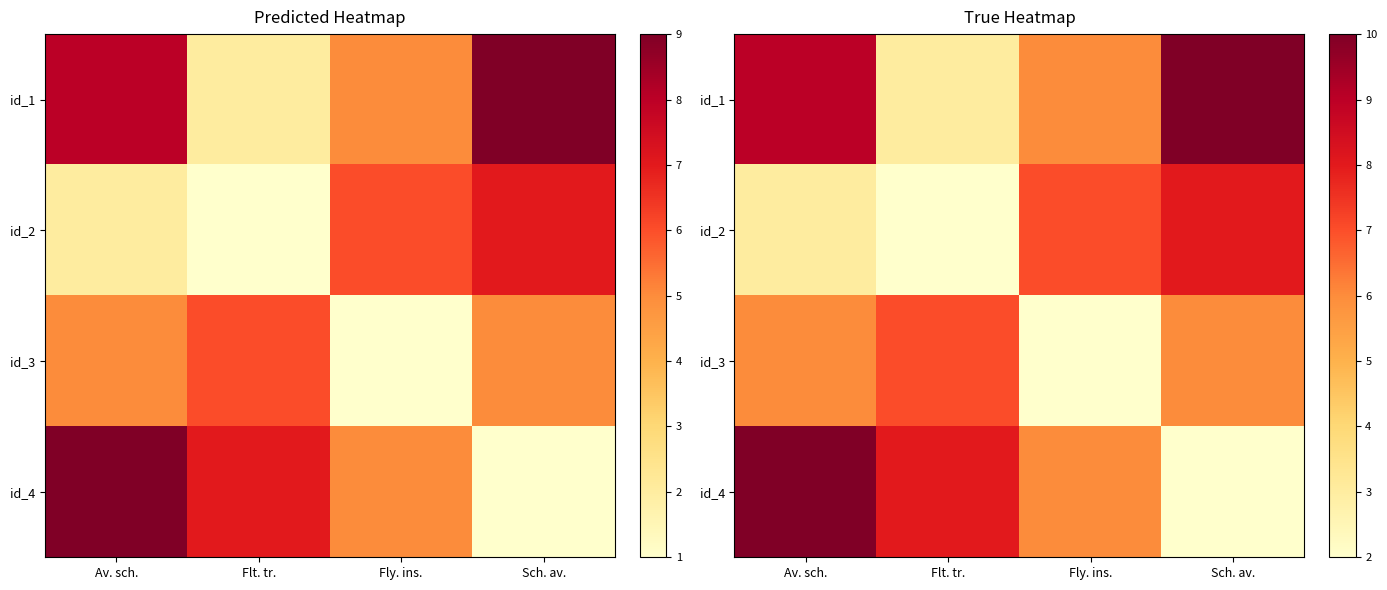

Which category has the highest value in the id_2 series?

Sch. av.